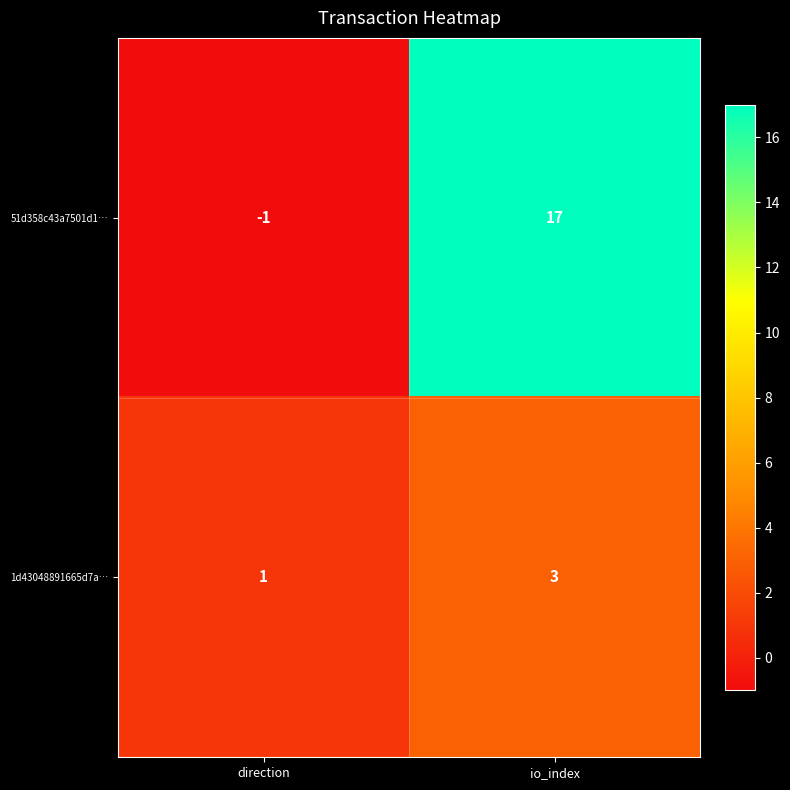

How many negative values does the 51d358c43a7501d1… series have?

1